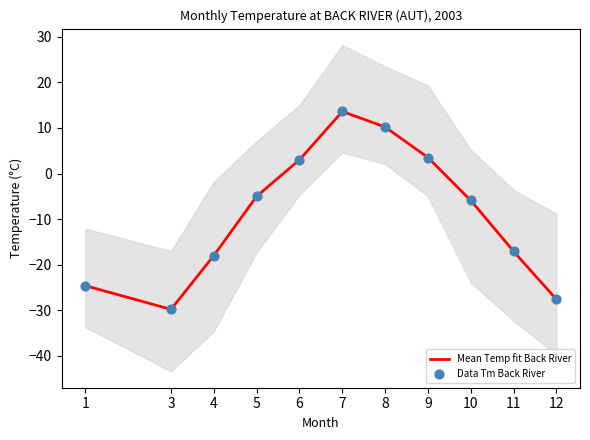

At which category is the sum across all series the highest?

7